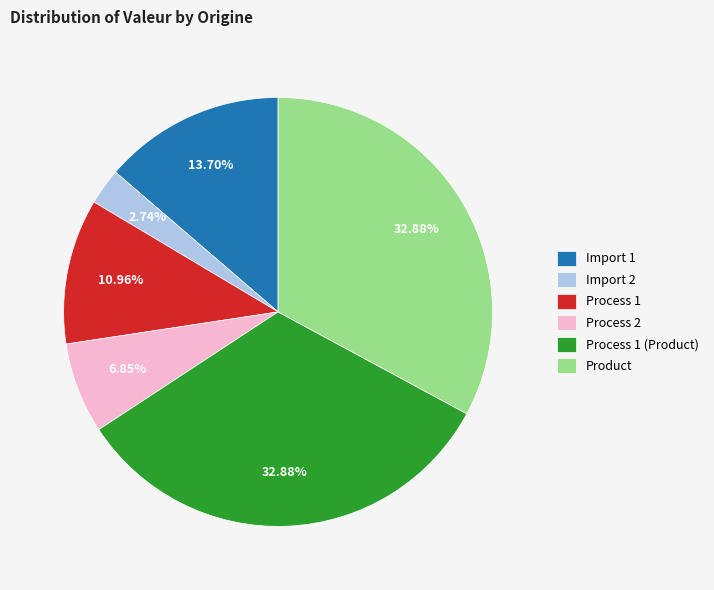

Do Import 2 and Product together represent more than half of the pie?

No